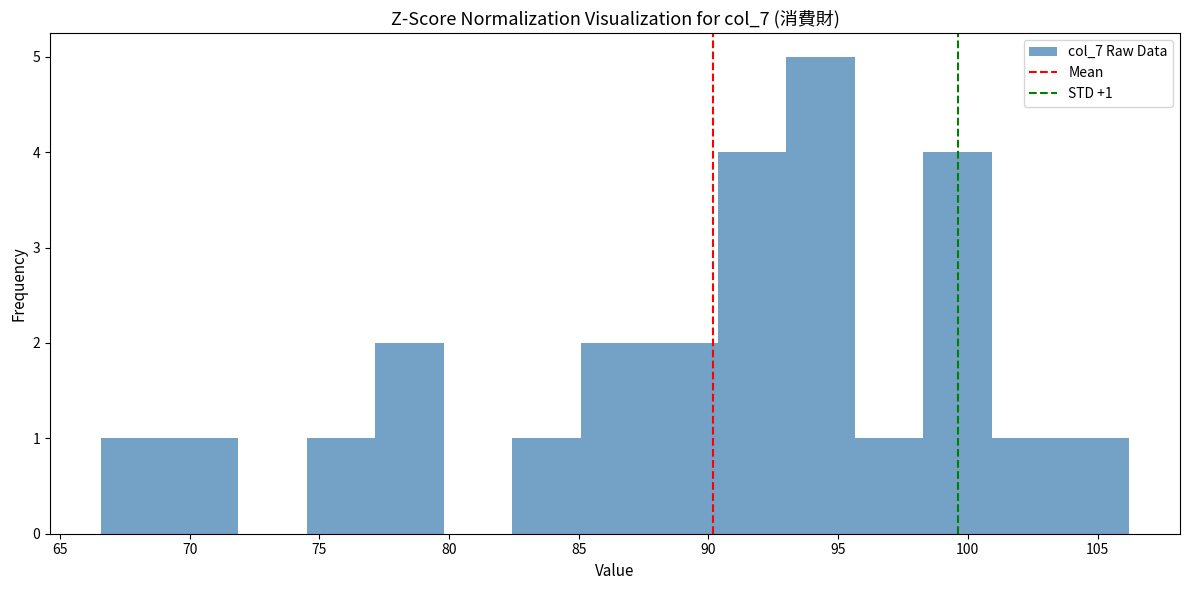

Over which range of the x-axis is the bar tallest?

93.0 to 95.5